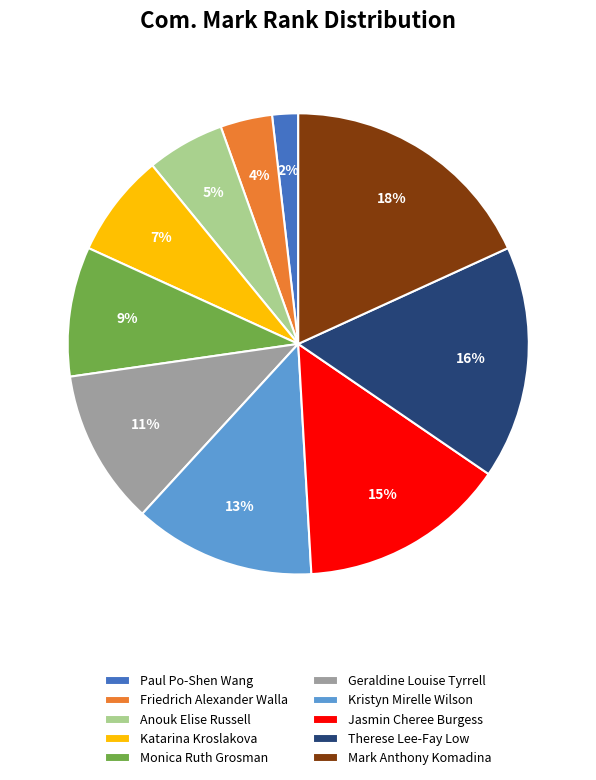

Which category has the smallest portion of the pie?

Paul Po-Shen Wang